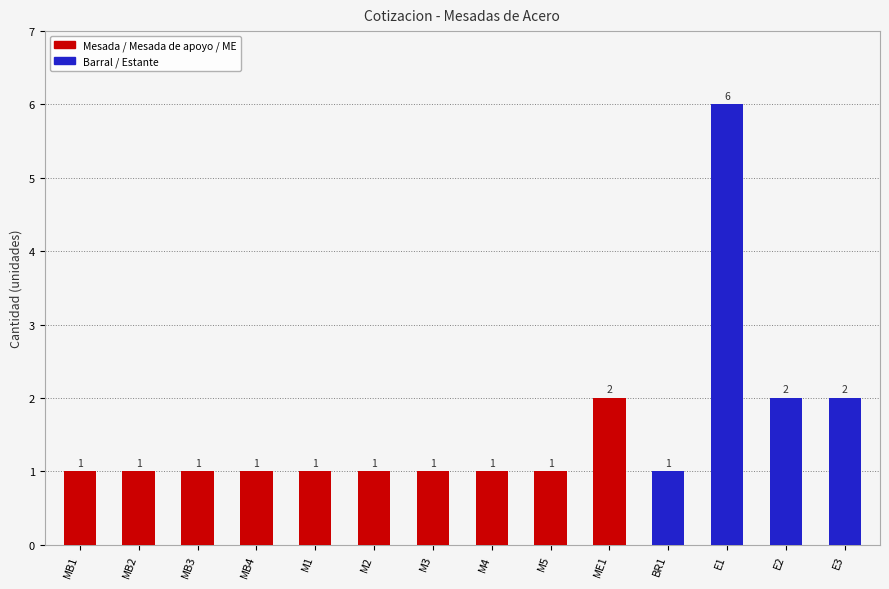

Are the bars grouped side by side (vs. stacked)?

No